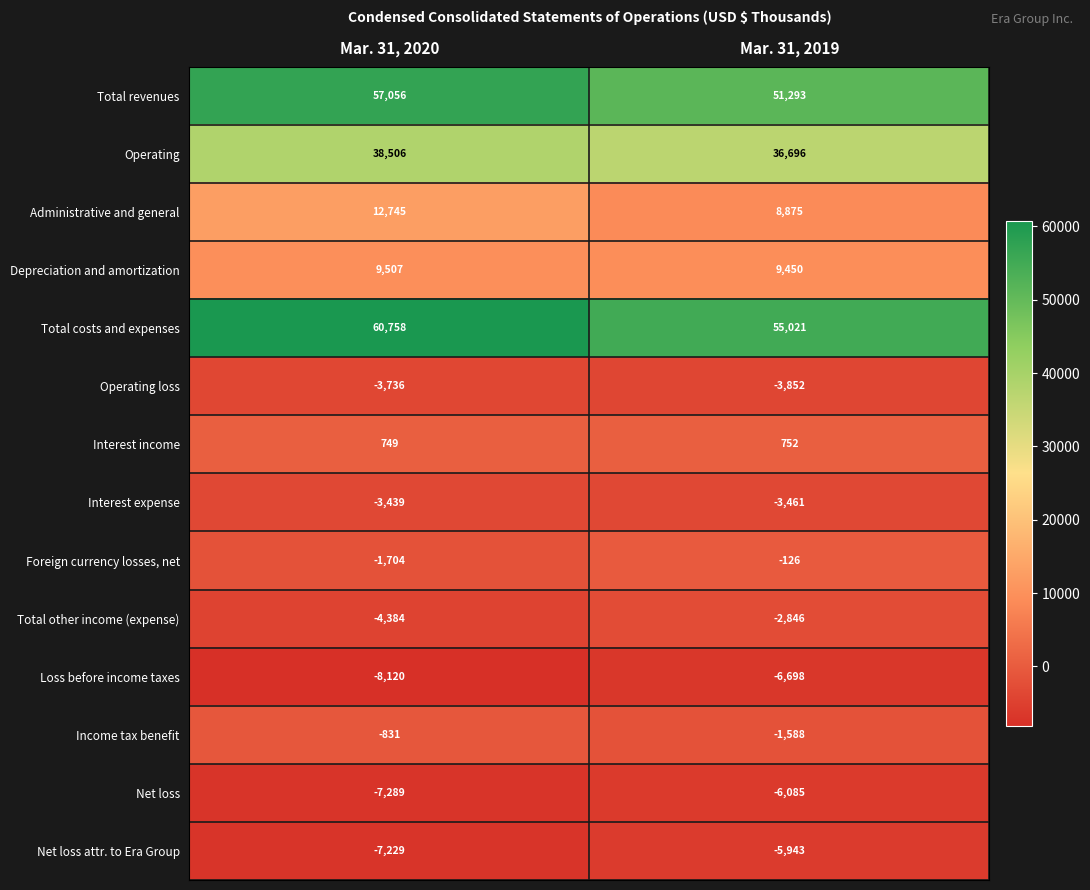

What is the maximum value shown in the chart?

60758